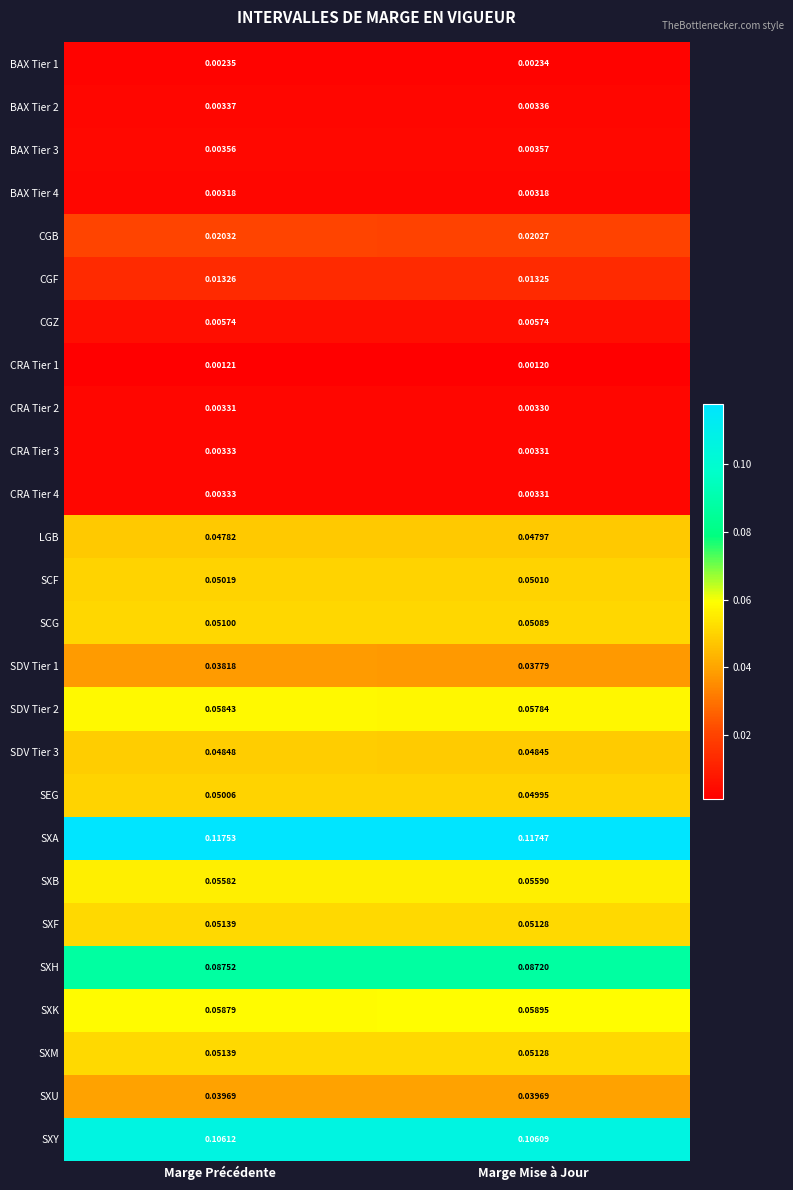

At which category is the sum across all series the highest?

Marge Précédente